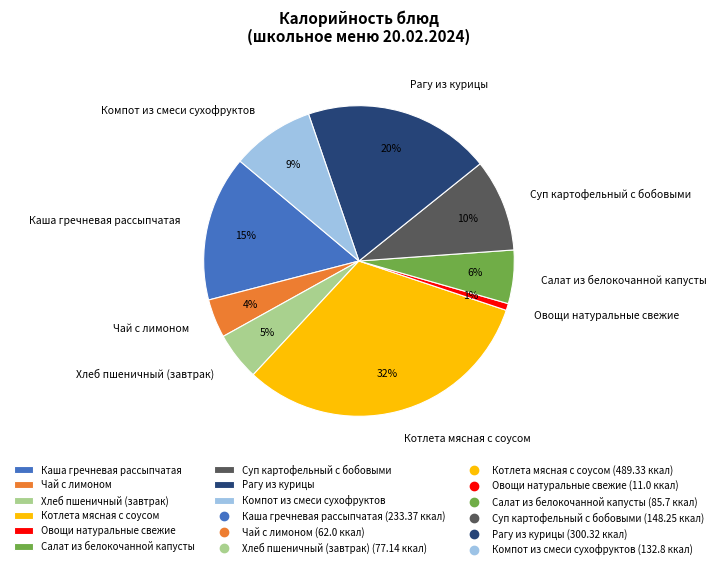

Rank the categories by value from lowest to highest.

Овощи натуральные свежие, Чай с лимоном, Хлеб пшеничный (завтрак), Салат из белокочанной капусты, Компот из смеси сухофруктов, Суп картофельный с бобовыми, Каша гречневая рассыпчатая, Рагу из курицы, Котлета мясная с соусом